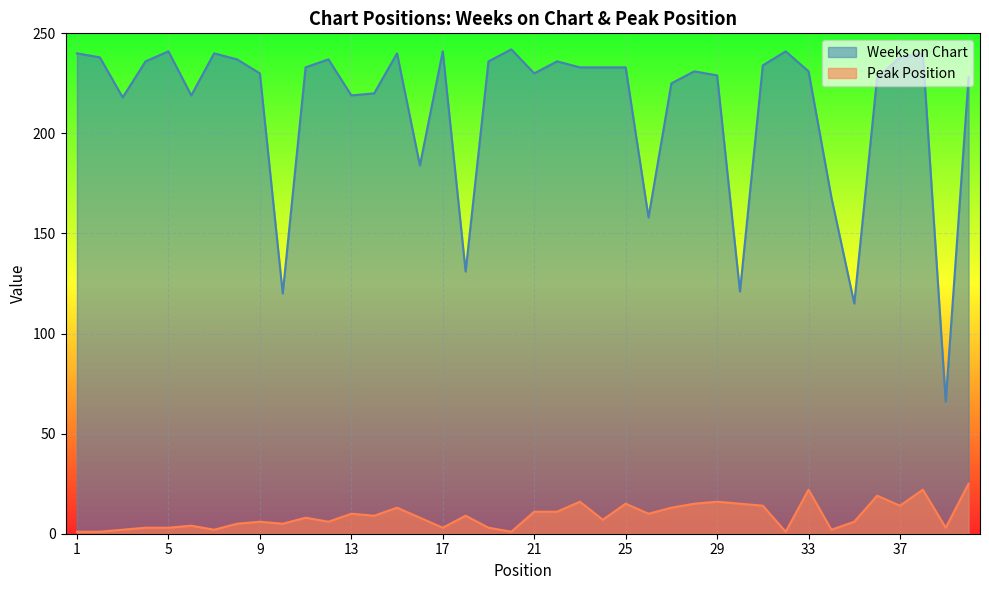

What is the difference between the highest and lowest values at 37?

224